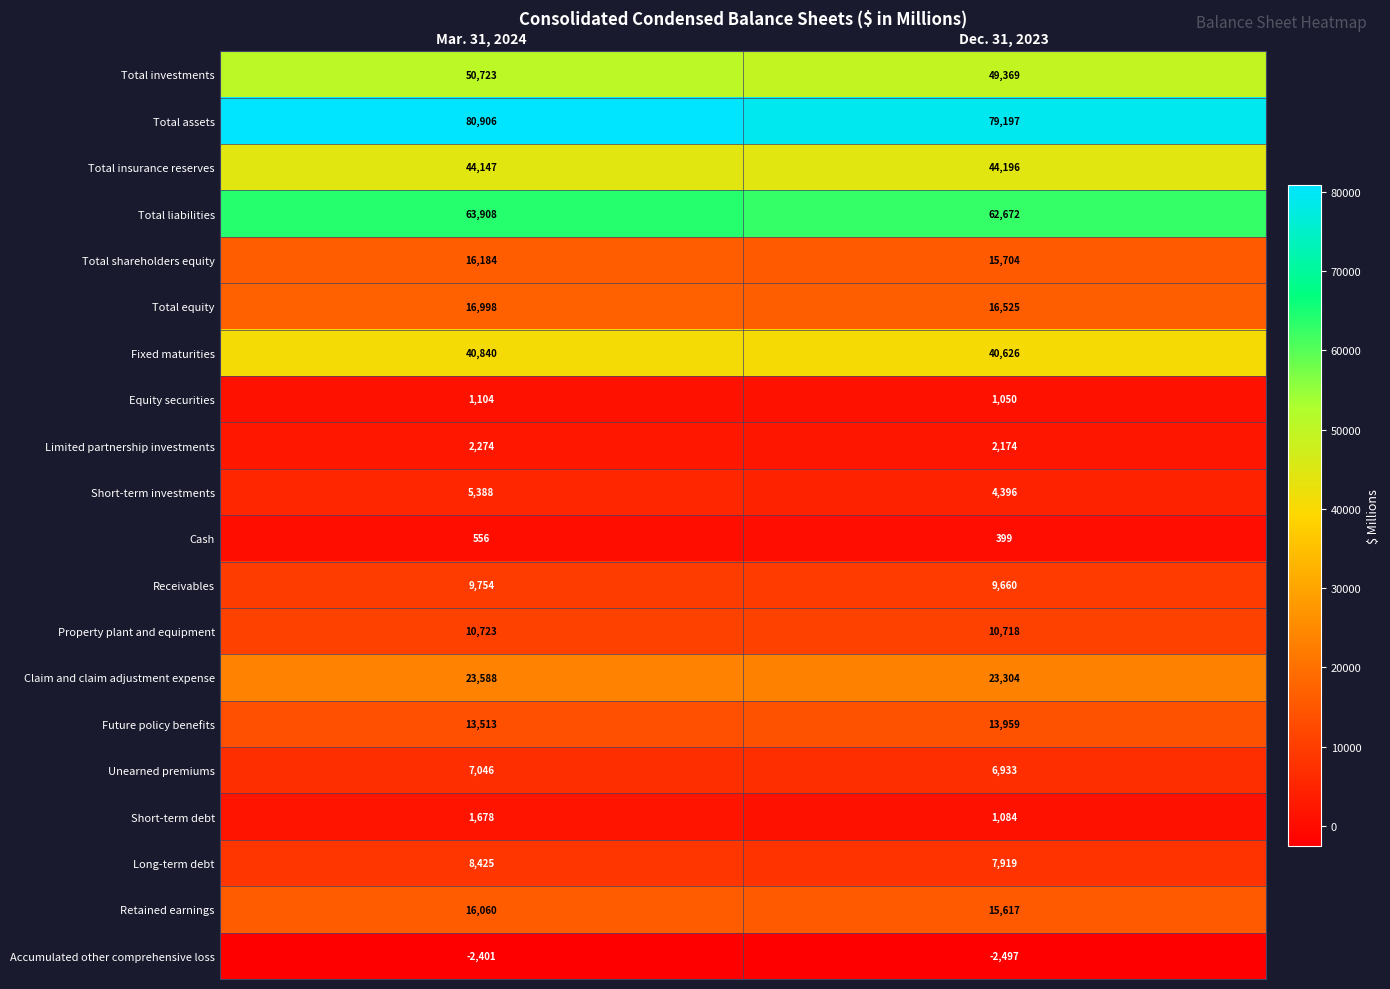

At Dec. 31, 2023, list the series in order from largest to smallest.

Total assets, Total liabilities, Total investments, Total insurance reserves, Fixed maturities, Claim and claim adjustment expense, Total equity, Total shareholders equity, Retained earnings, Future policy benefits, Property plant and equipment, Receivables, Long-term debt, Unearned premiums, Short-term investments, Limited partnership investments, Short-term debt, Equity securities, Cash, Accumulated other comprehensive loss